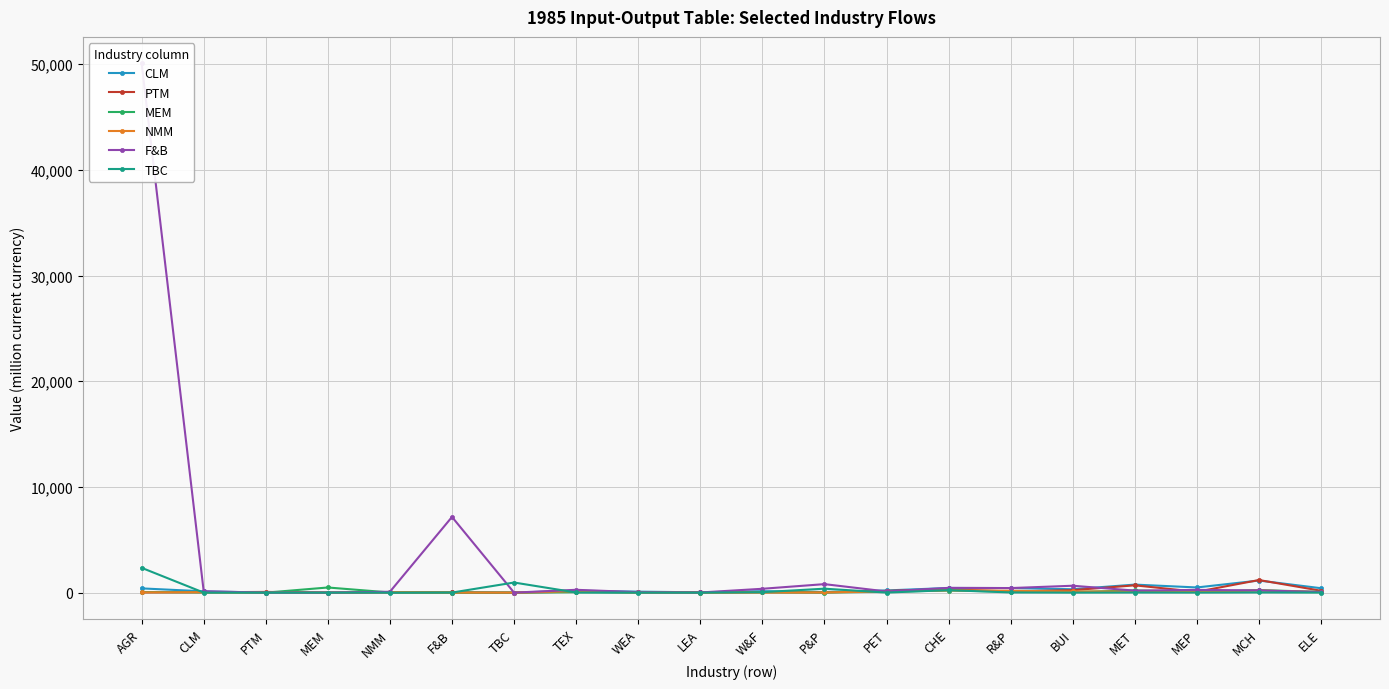

Rank the series at PTM from highest to lowest value.

PTM, F&B, NMM, CLM, MEM, TBC